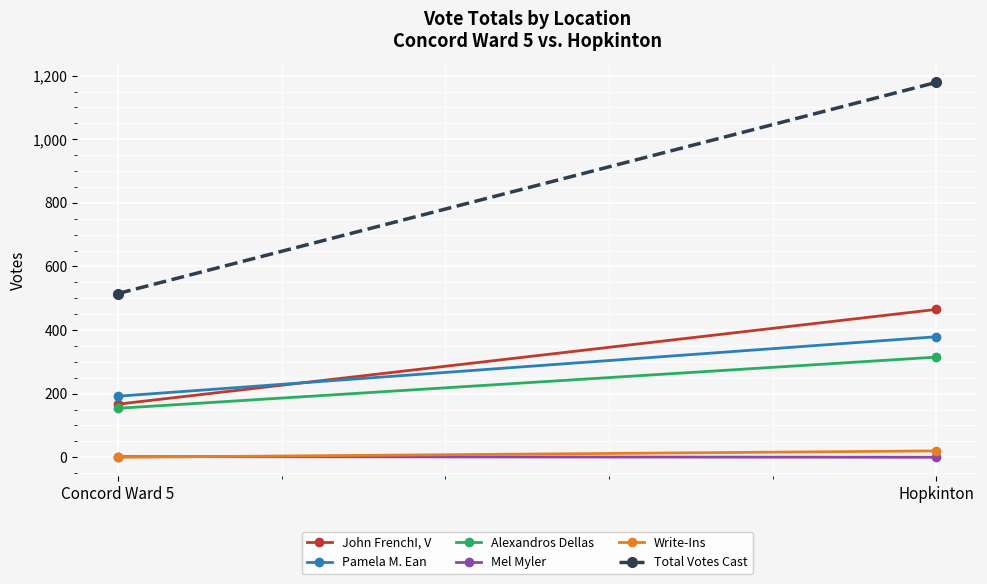

What are all the series names shown in the legend?

John FrenchI, V, Pamela M. Ean, Alexandros Dellas, Mel Myler, Write-Ins, Total Votes Cast